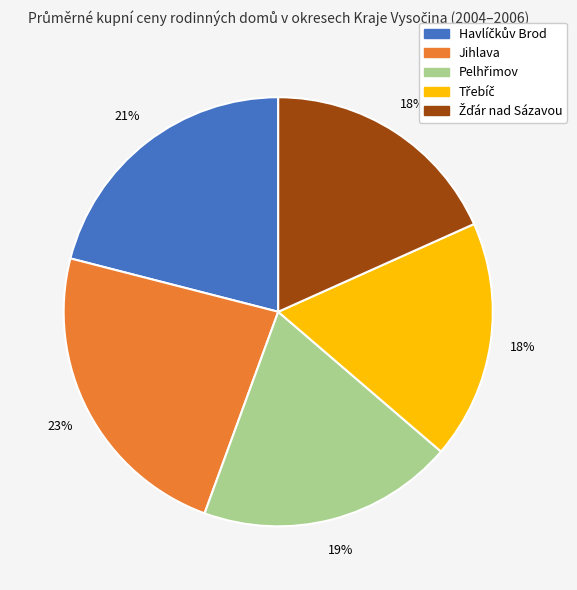

Which slice is the largest?

Jihlava